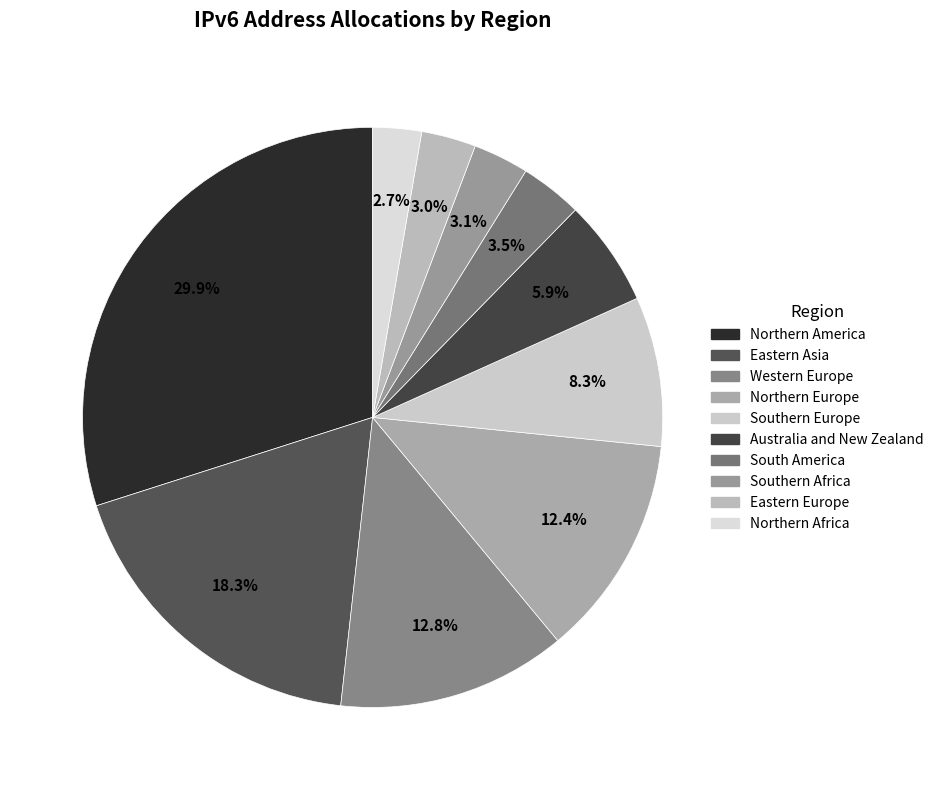

Combined, do Western Europe and Southern Africa account for over 50%?

No